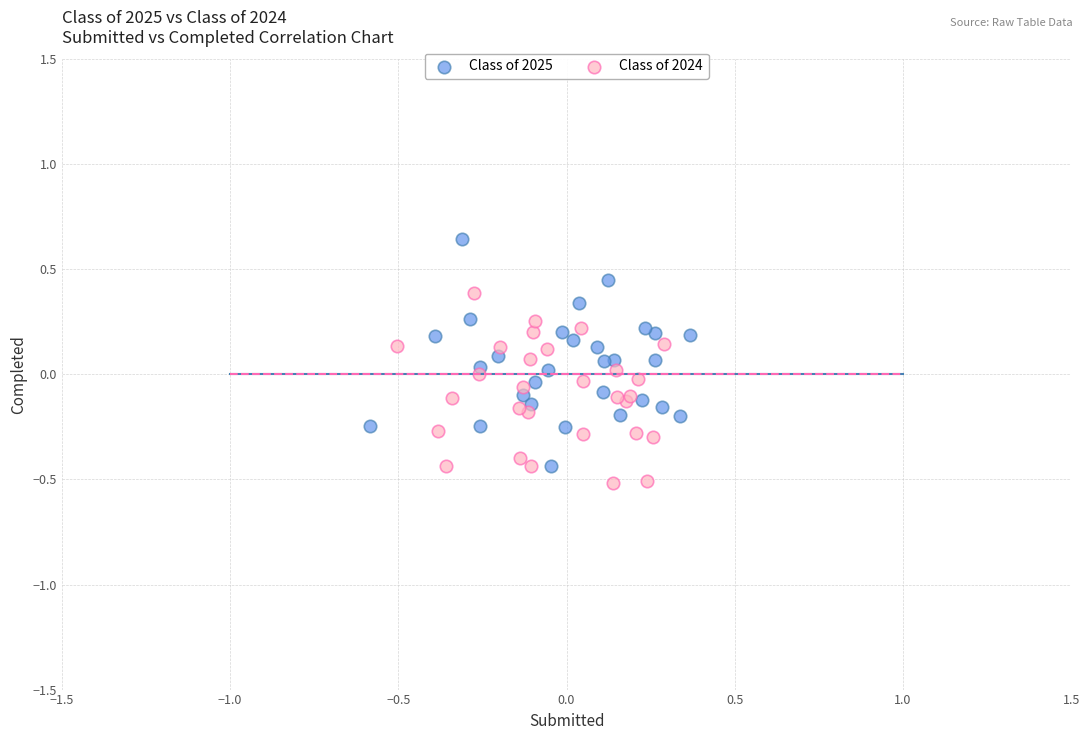

Which series contains the highest Y value?

Class of 2025